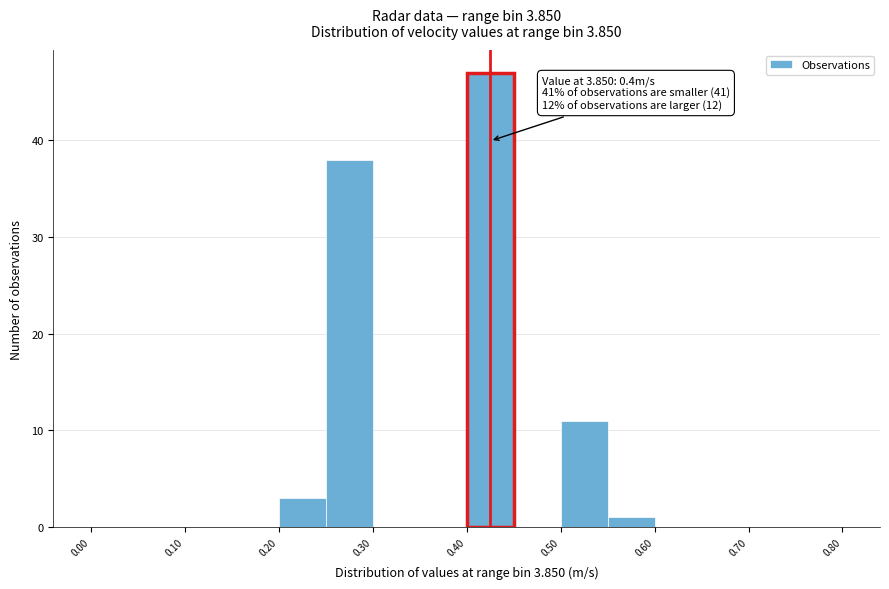

Over which range of the x-axis is the bar tallest?

0.40 to 0.45